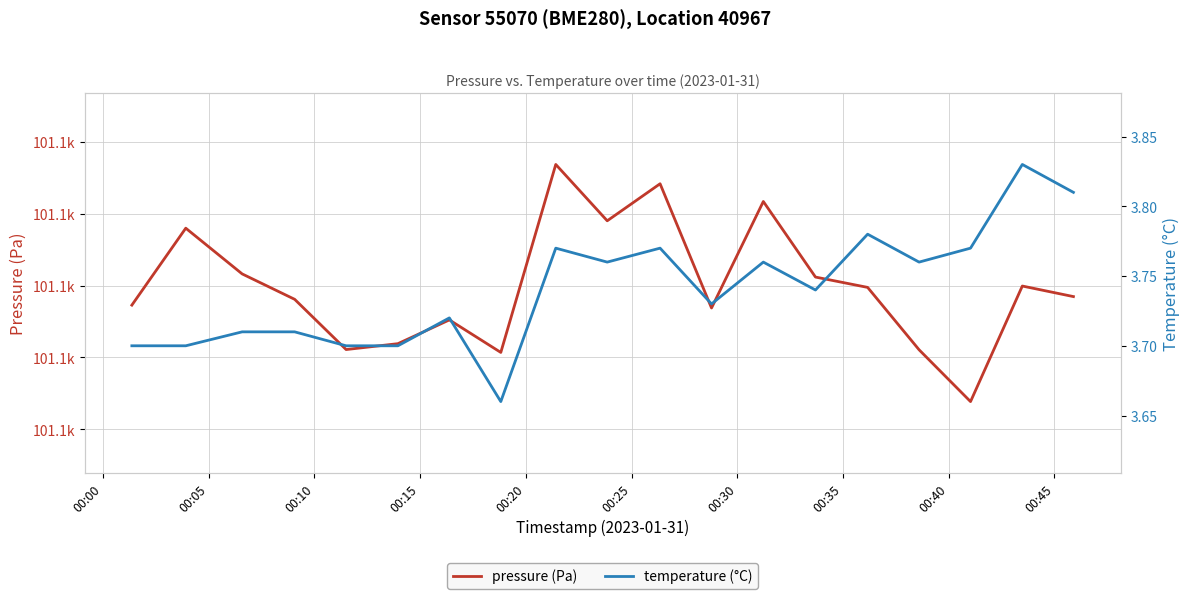

Reading left to right, list all the values displayed in this chart.

pressure (Pa): 101087.3	101098.0	101091.6	101088.1	101081.1	101081.9	101085.2	101080.7	101106.9	101099.0	101104.2	101086.9	101101.7	101091.2	101089.8	101081.1	101073.8	101089.9	101088.5
temperature (°C): 3.7	3.7	3.7	3.7	3.7	3.7	3.7	3.7	3.8	3.8	3.8	3.7	3.8	3.7	3.8	3.8	3.8	3.8	3.8